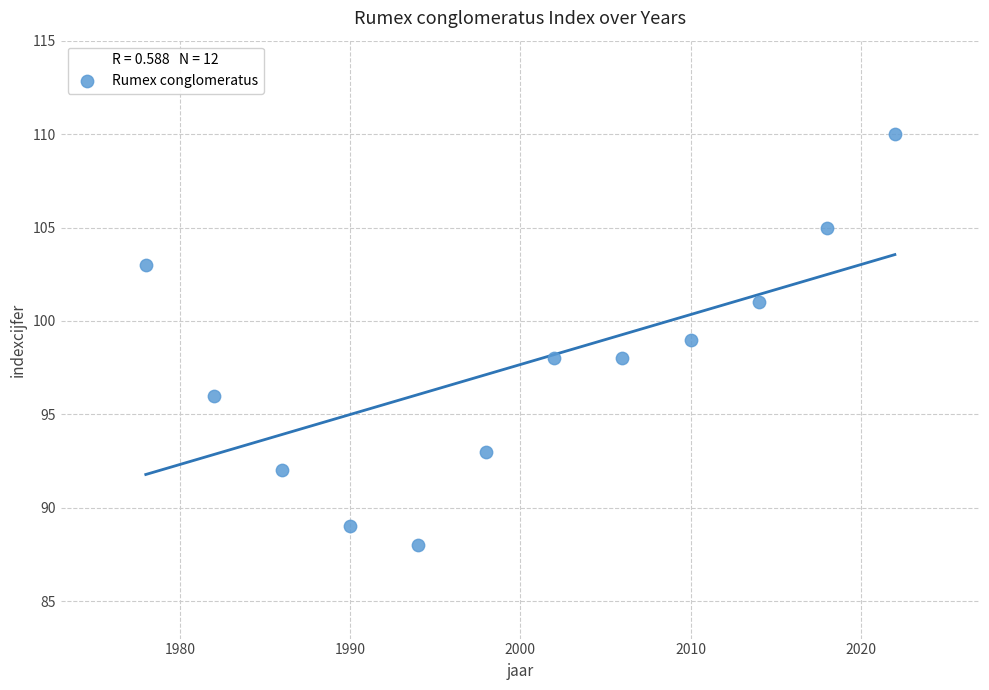

What is the range of Y values (max minus min)?

22